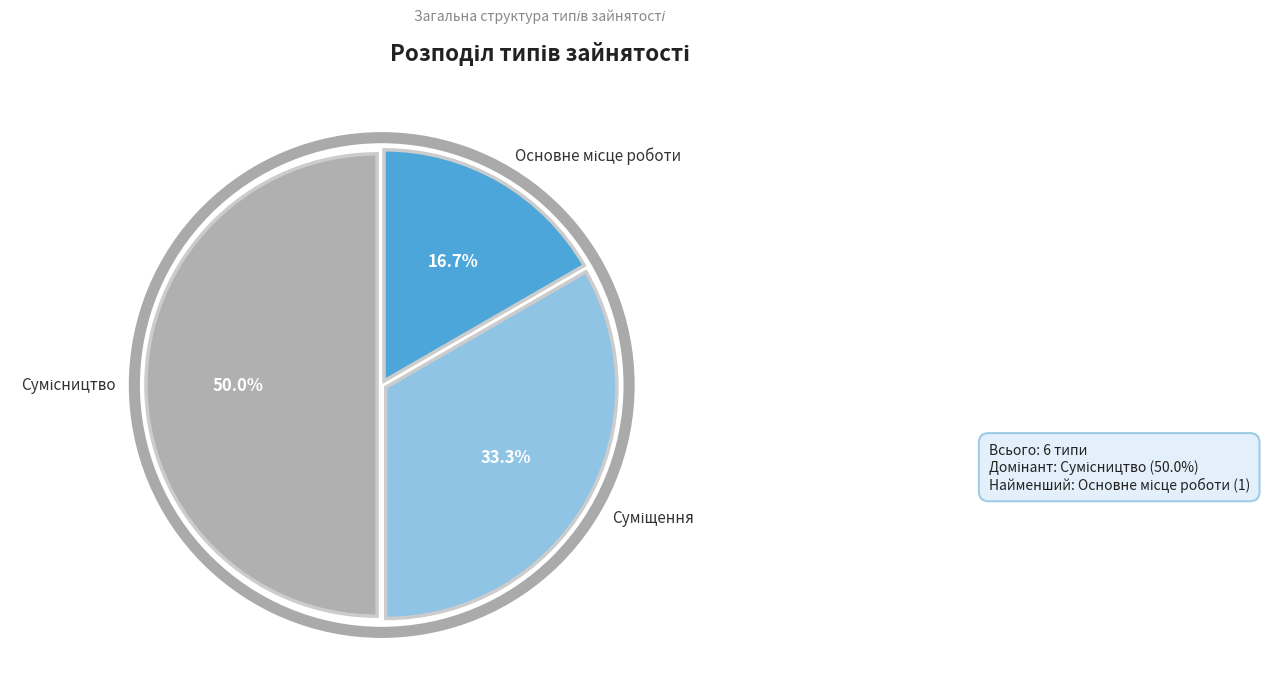

The Суміщення slice represents 38% of the pie. True or false?

False